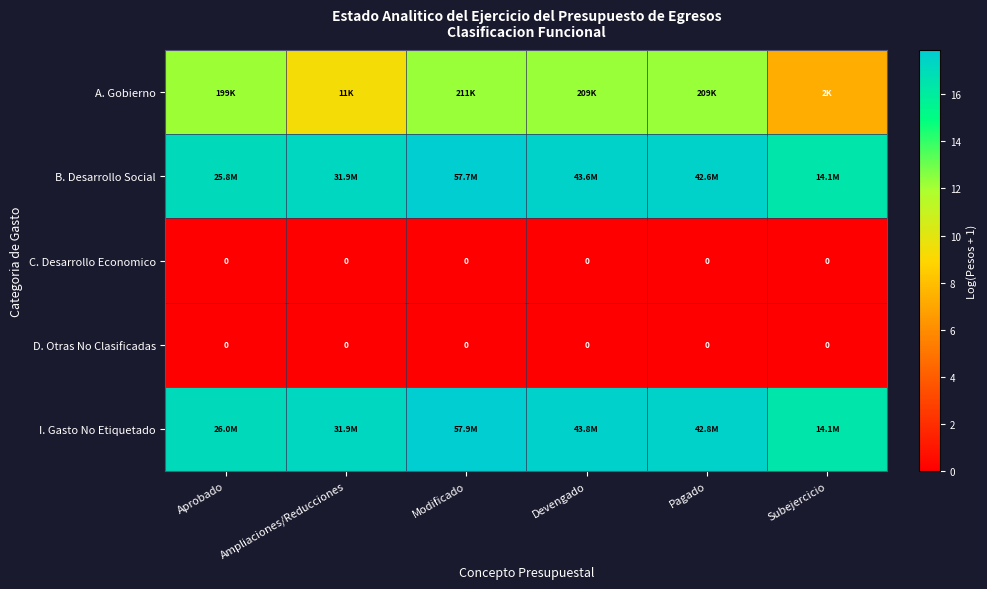

What is the total value across all series at Pagado?

47.4